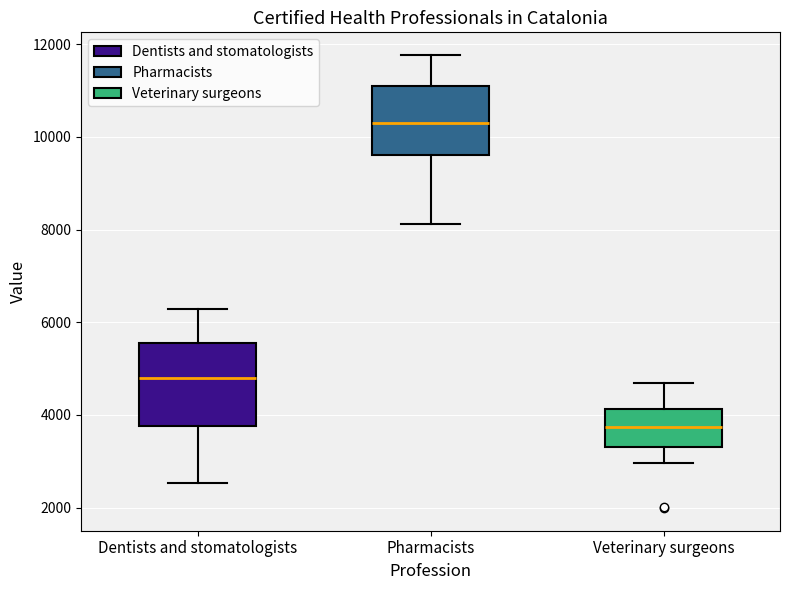

Which box is the tallest, from its lower edge to its upper edge?

Dentists and stomatologists